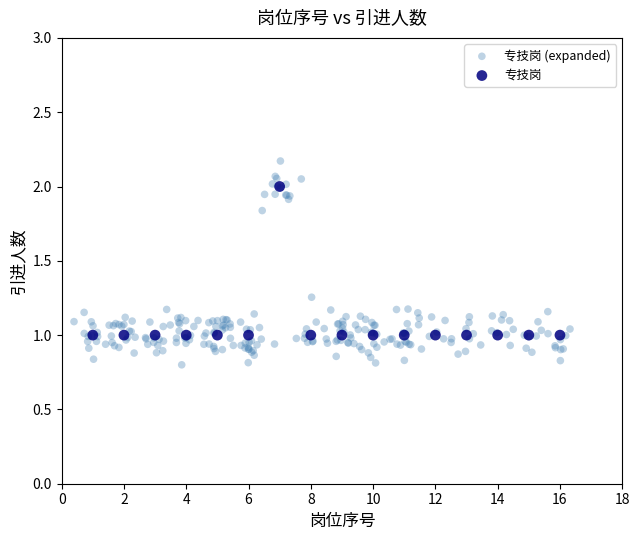

Which series has the widest spread of Y values?

专技岗 (expanded)